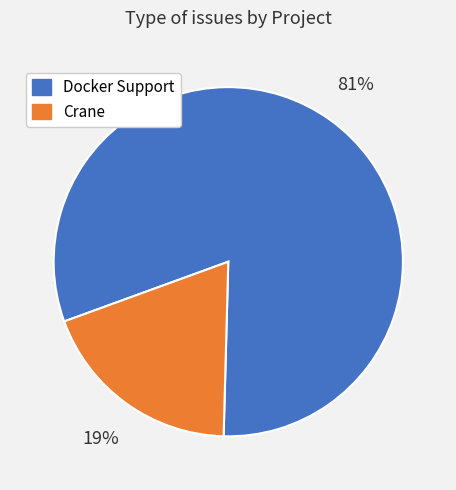

Do Docker Support and Crane together represent more than half of the pie?

Yes